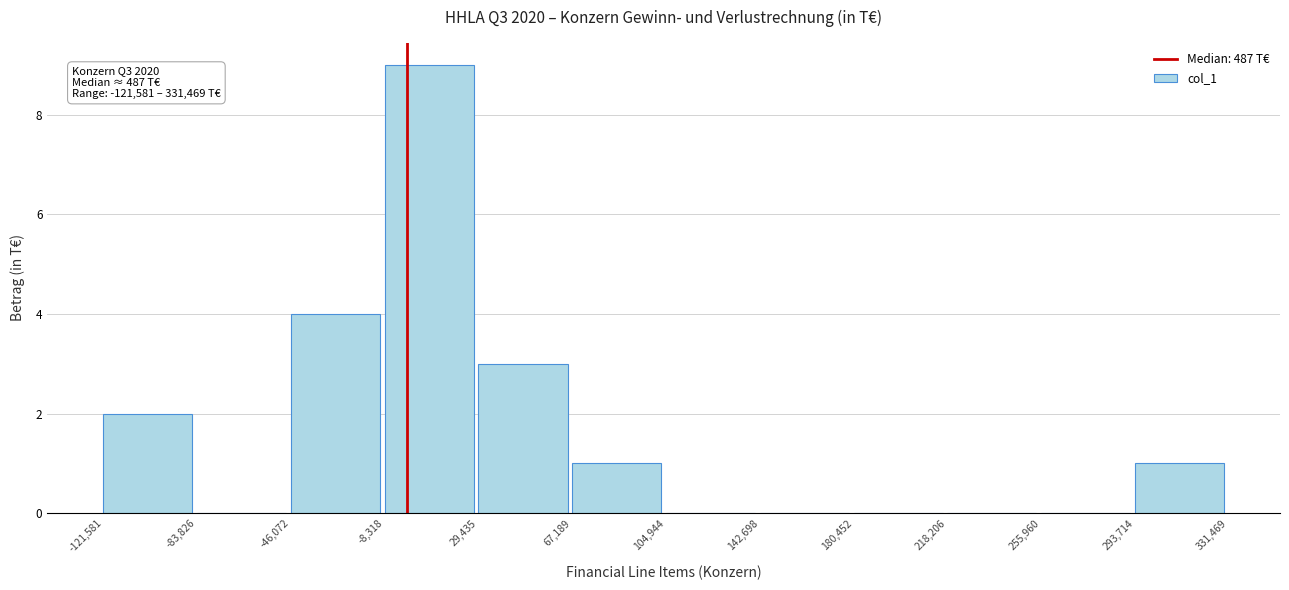

Over which range of the x-axis is the bar tallest?

-8,318 to 29,435